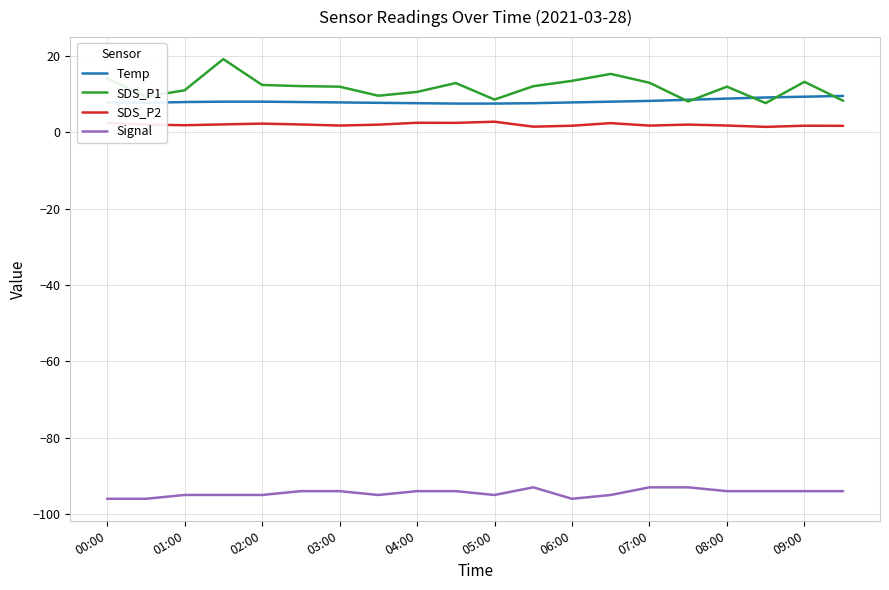

List the series in order of their peak value, lowest first.

Signal, SDS_P2, Temp, SDS_P1